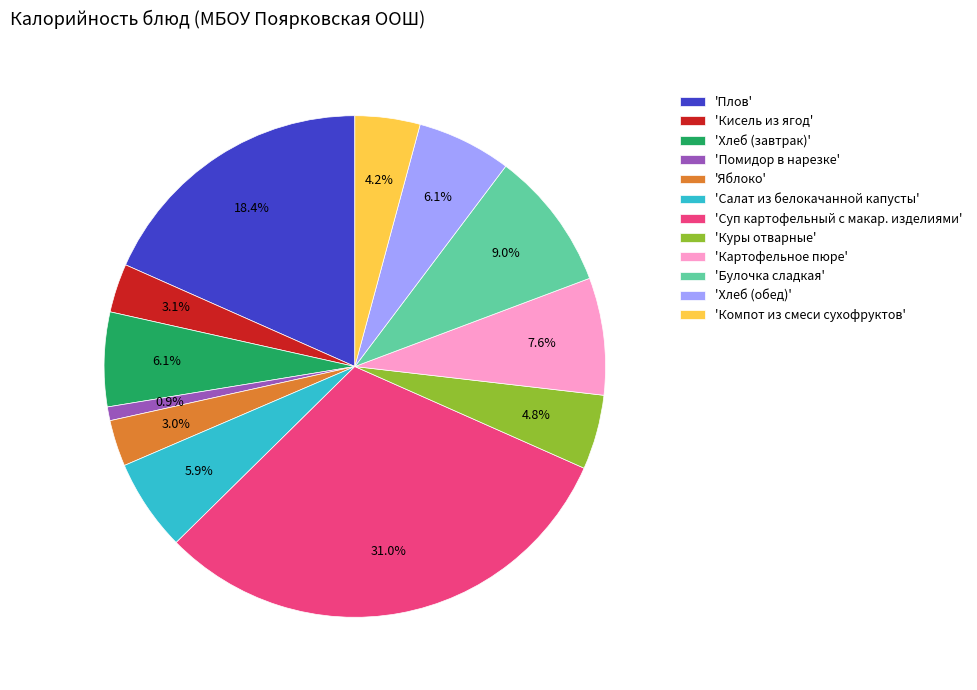

To the nearest percent, what is the difference between the largest and smallest slice percentages?

30%